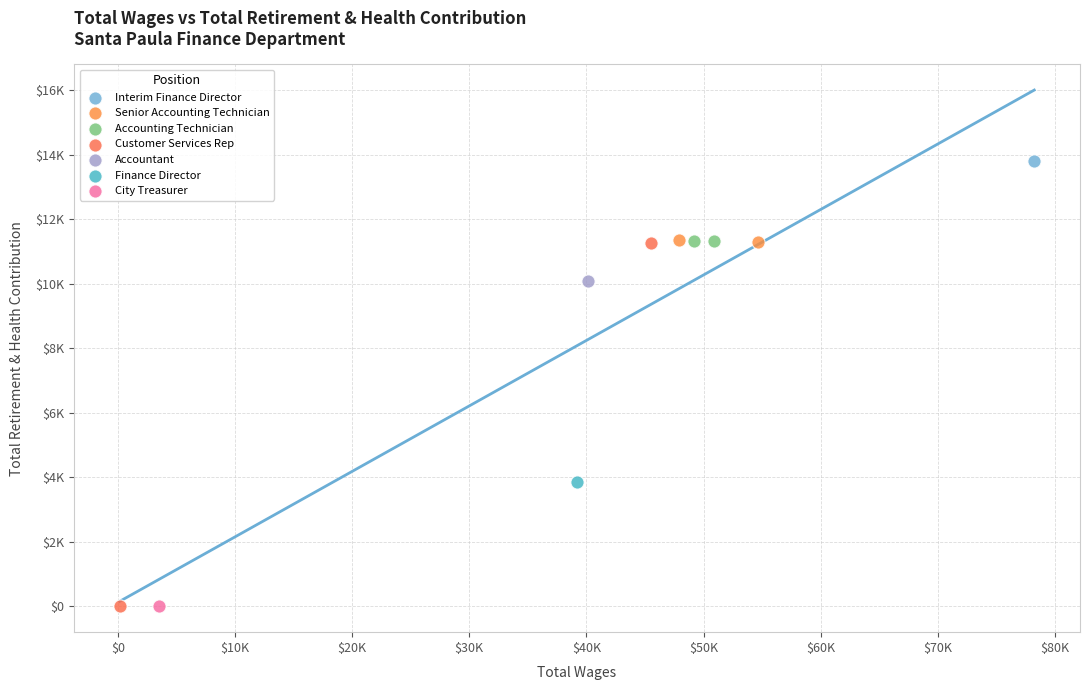

Which series contains the highest Y value?

Interim Finance Director